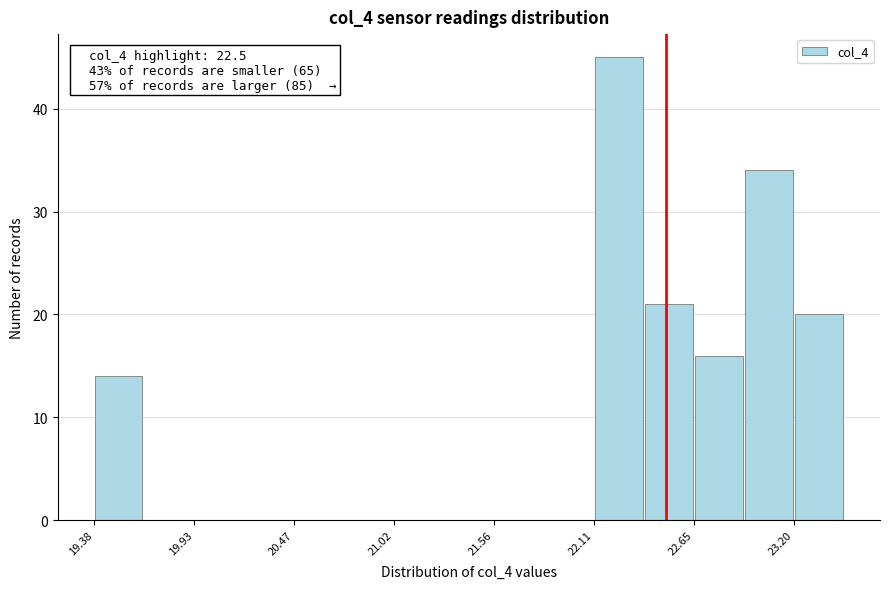

Read against the x-axis, roughly where is the centre of the tallest bar?

22.2